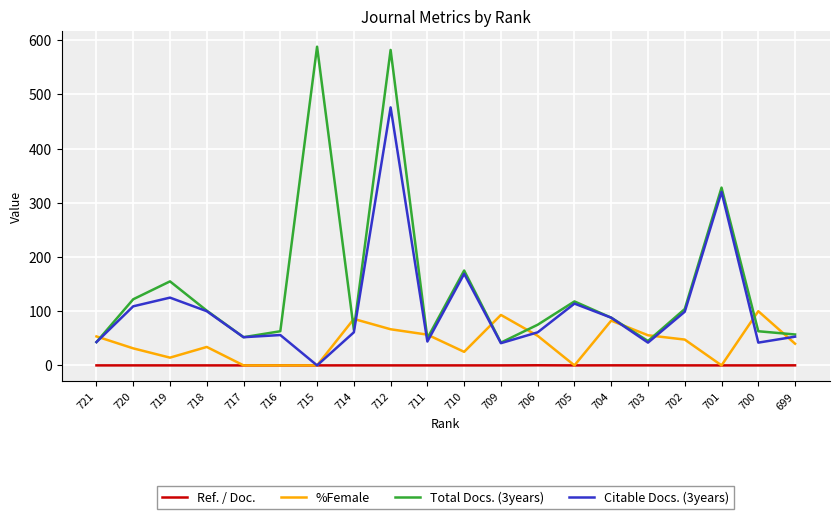

What is the average value of the %Female series?

42.0